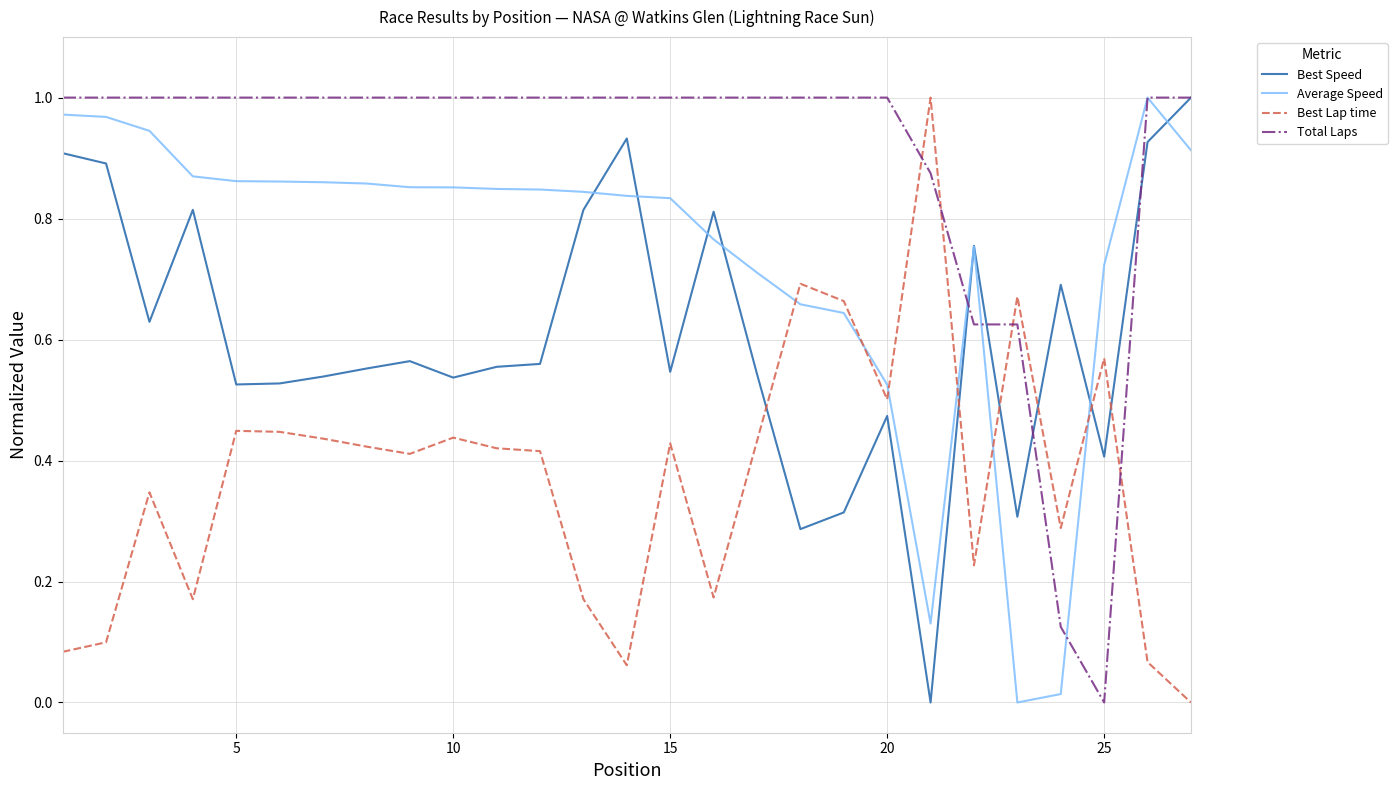

True or false: Total Laps and Best Lap time cross at least once.

True